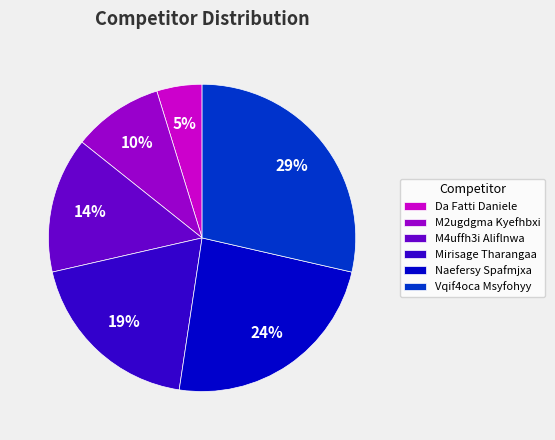

Is Mirisage Tharangaa the majority of the pie?

No